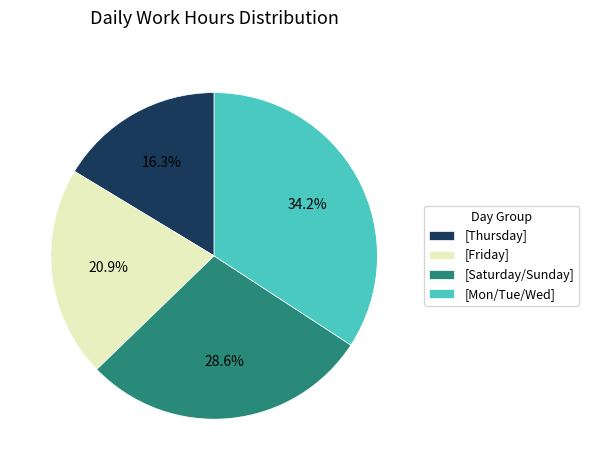

What is the ratio of the value at [Thursday] to the value at [Friday]?

0.8